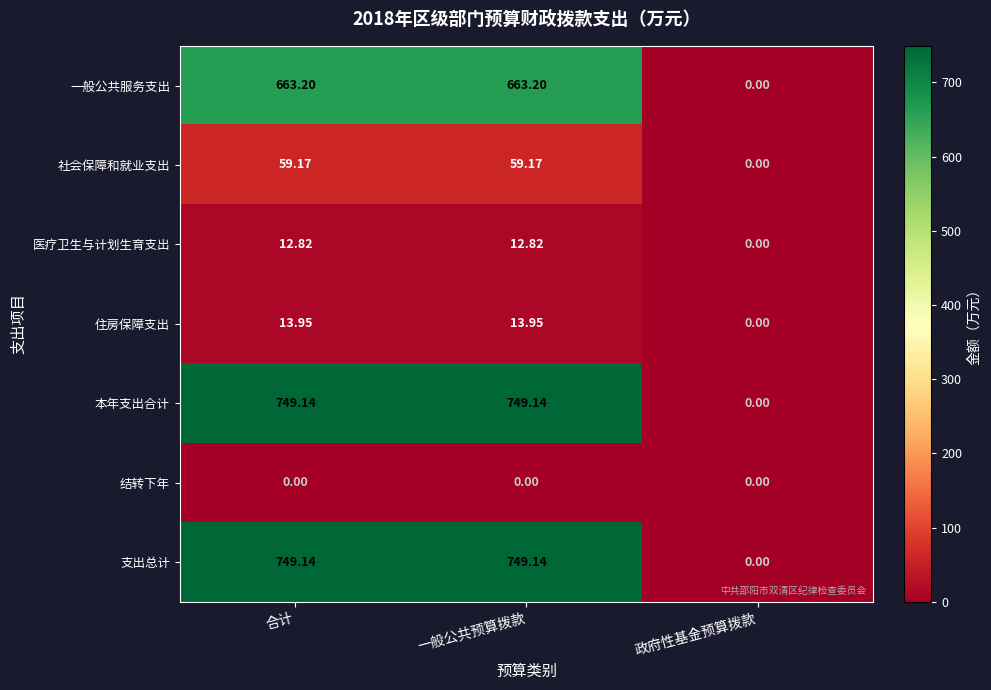

Is the value of 社会保障和就业支出 at 合计 greater than the value of 本年支出合计 at 一般公共预算拨款?

No